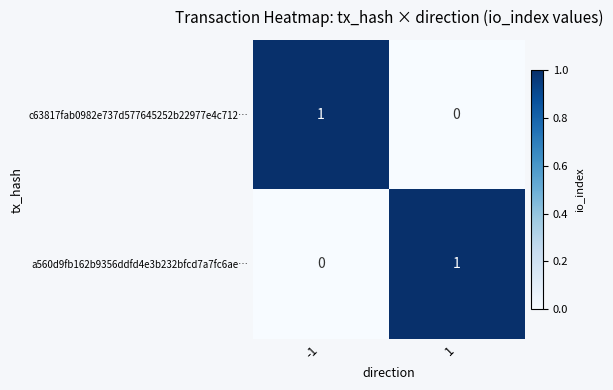

Is it true that a560d9fb162b9356ddfd4e3b232bfcd7a7fc6ae… equals 1 at 1?

True